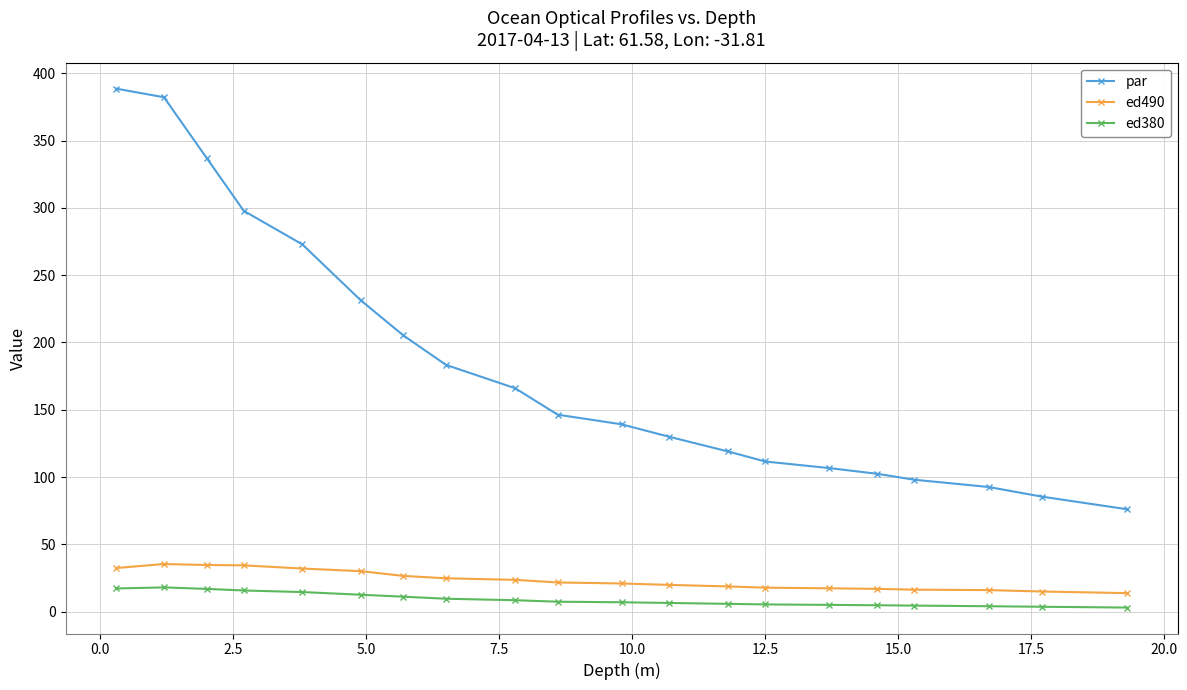

What is the sum of all par values?

3671.9